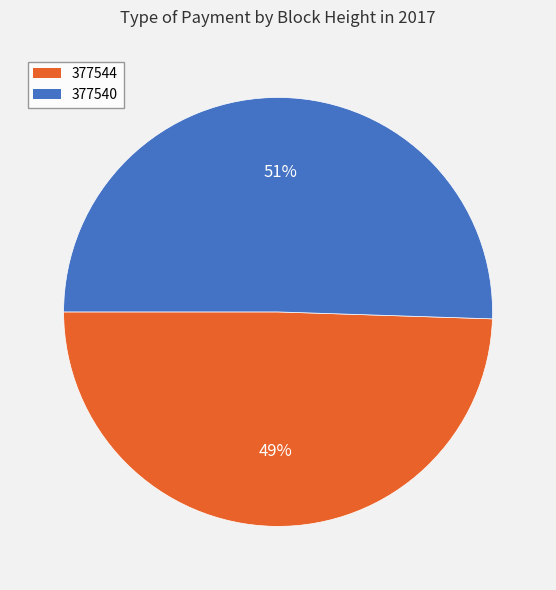

To the nearest percent, what is the average slice percentage?

50%